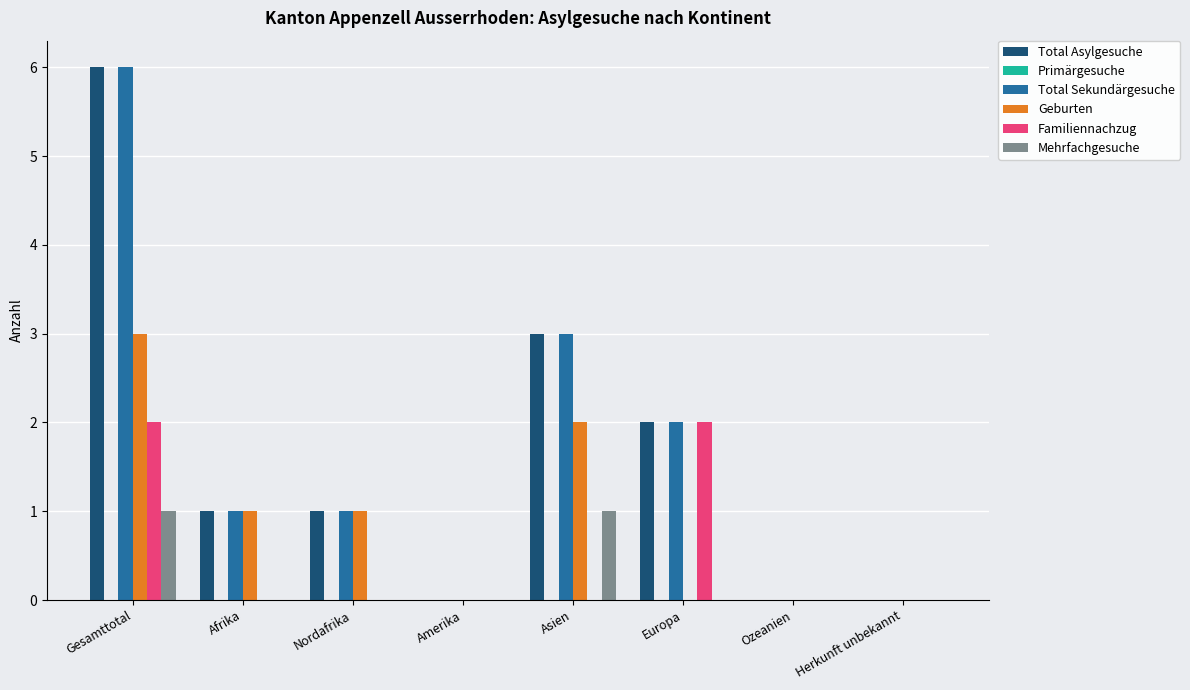

The Total Sekundärgesuche series shows 3 at Europa. True or false?

False